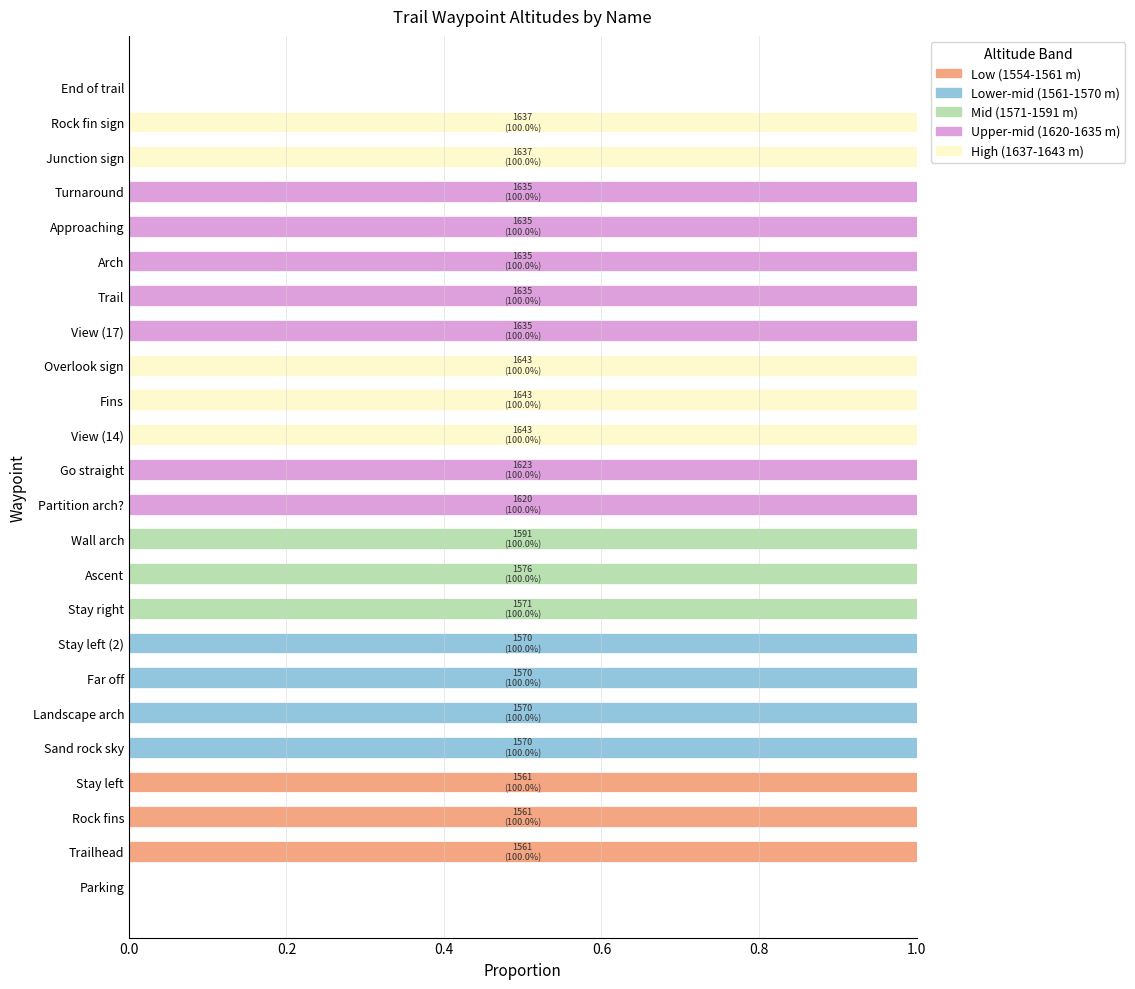

What is the sum of all Low (1554-1561 m) values?

3